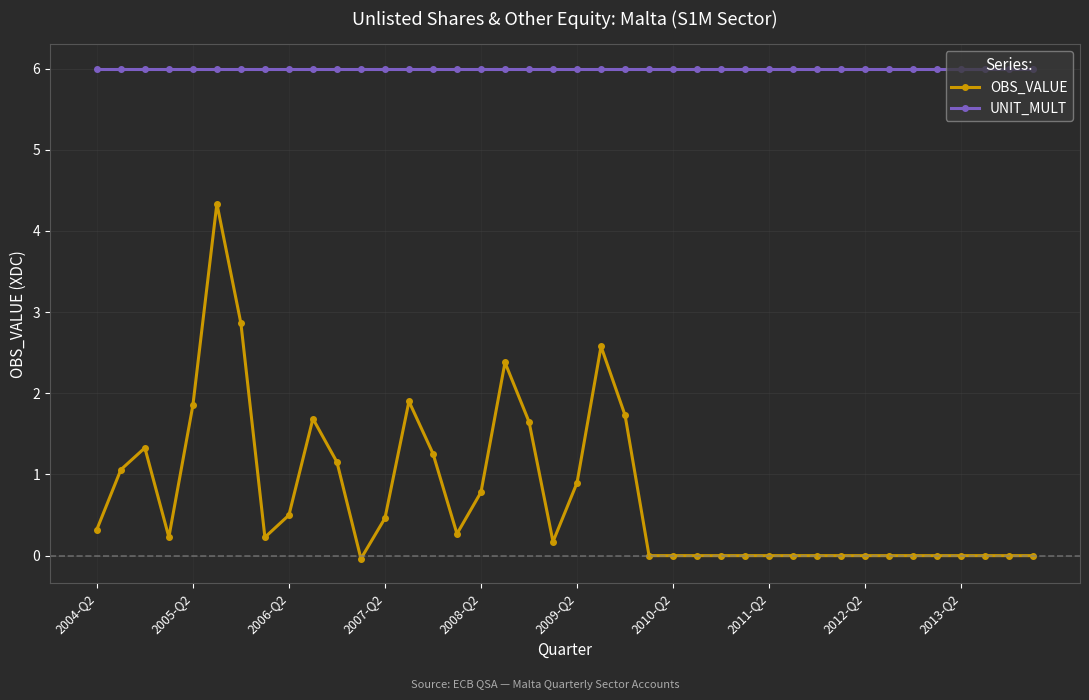

What are all the series names shown in the legend?

OBS_VALUE, UNIT_MULT